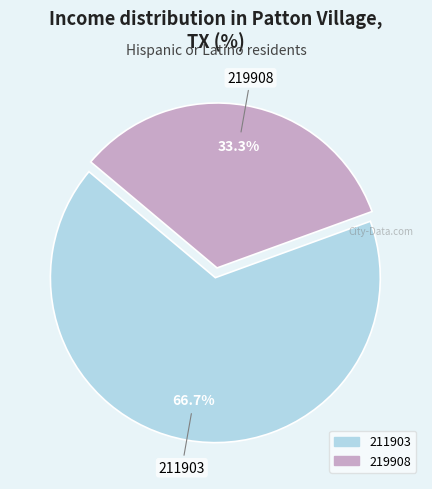

Which has a higher value, 211903 or 219908?

211903